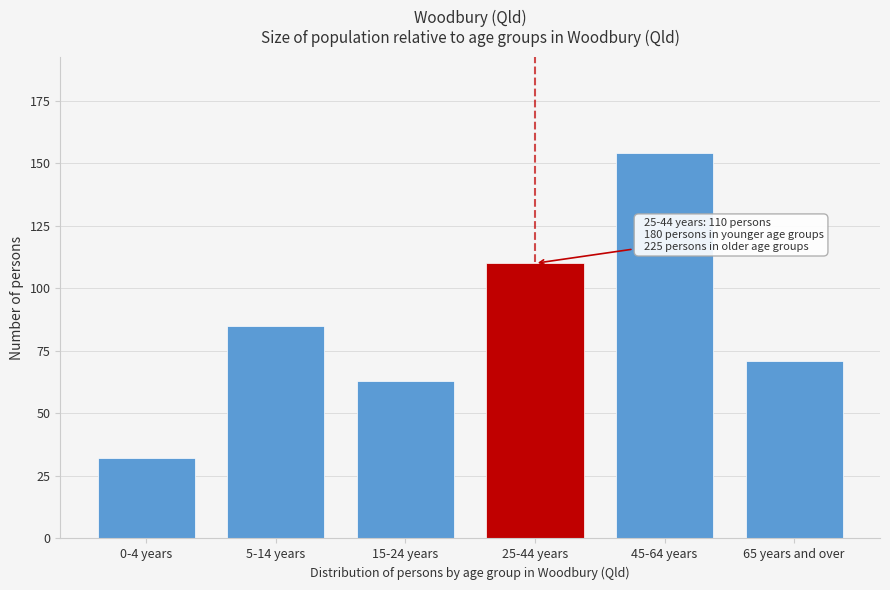

Reading left to right, transcribe all the data shown in this chart.

0-4 years=32	5-14 years=85	15-24 years=63	25-44 years=110	45-64 years=154	65 years and over=71